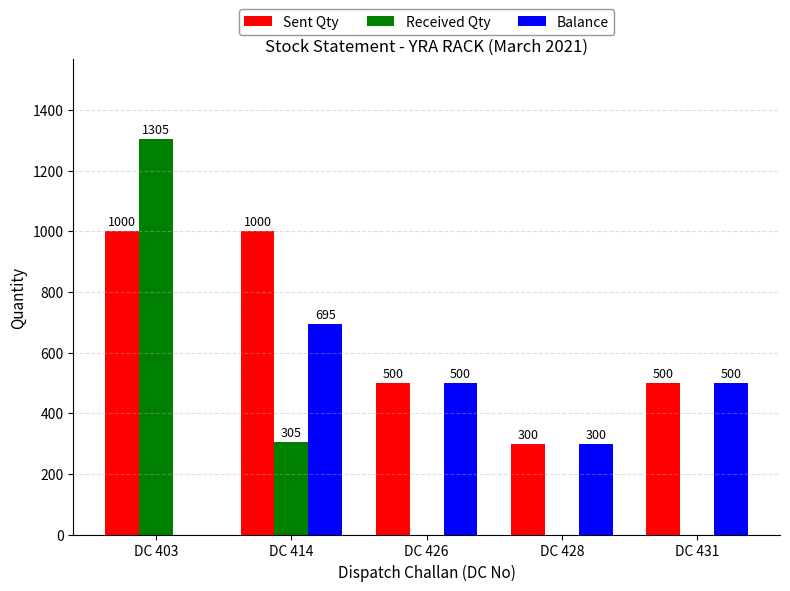

What is the total value across all series at DC 426?

1000